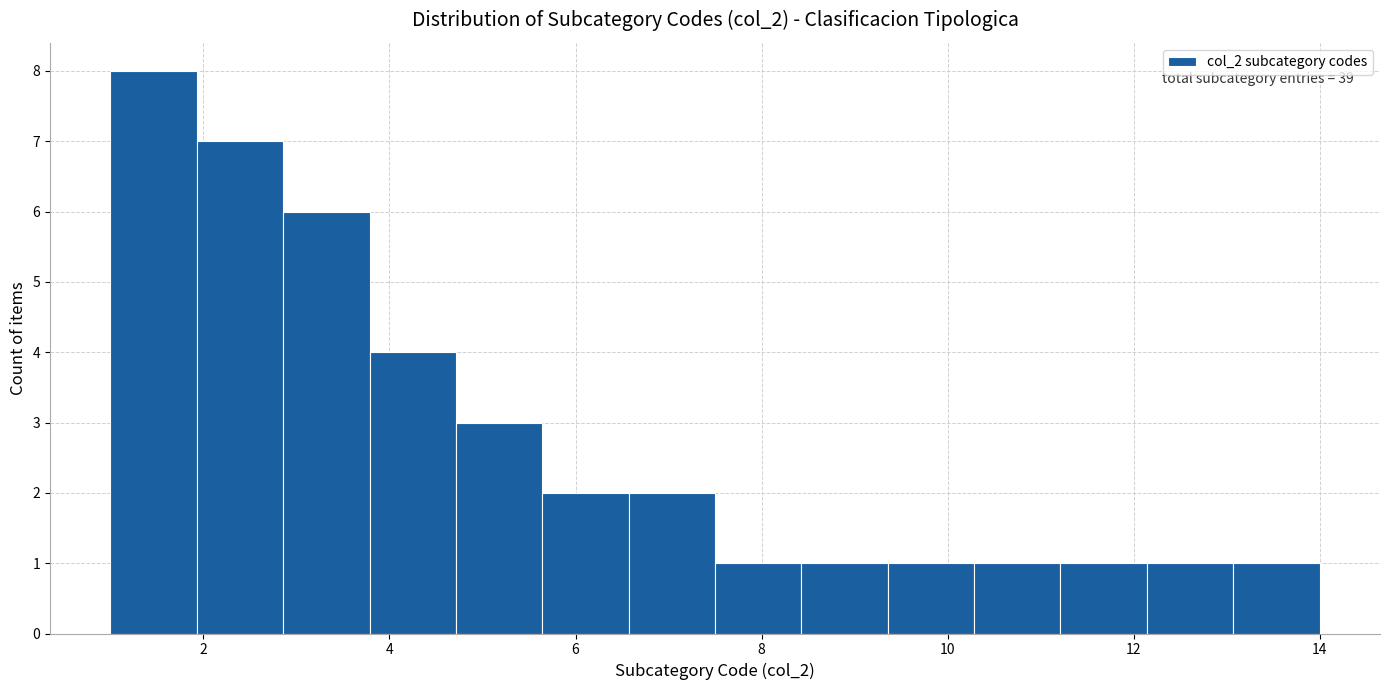

Over which range of the x-axis is the bar tallest?

1.0 to 2.0